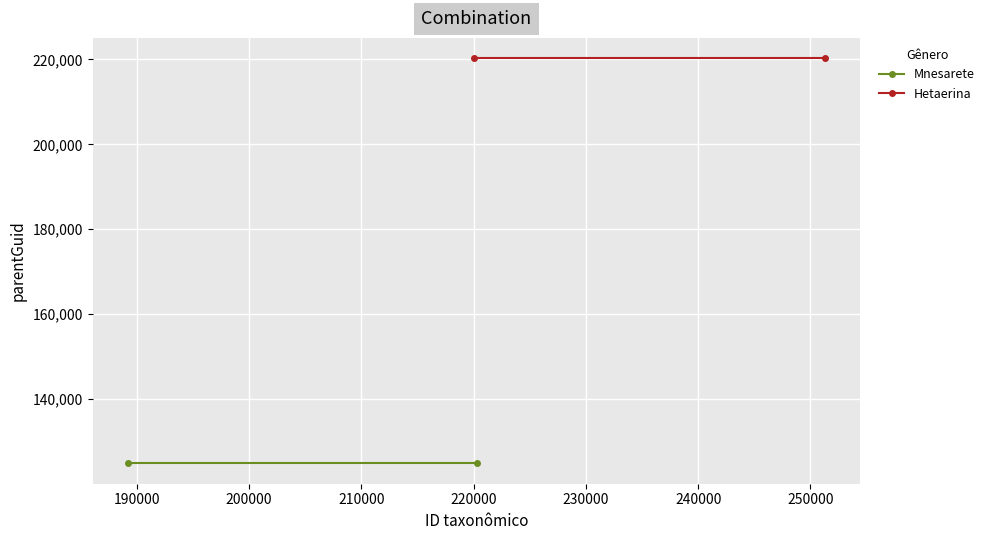

Reading right to left, list all the values displayed in this chart.

Mnesarete: 124820	124820
Hetaerina: 220304	220304